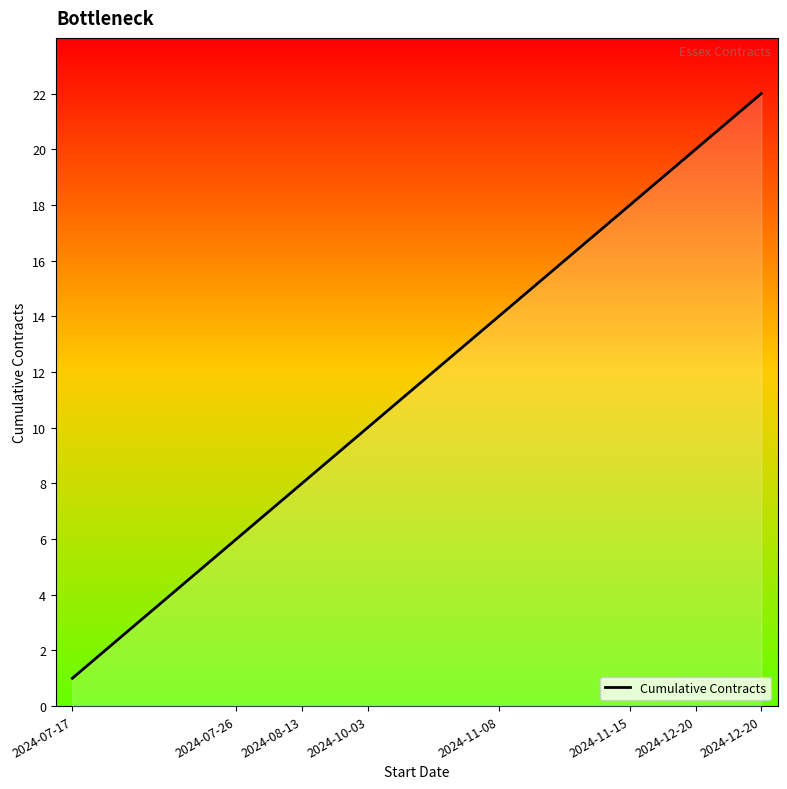

What is the maximum value shown in the chart?

22